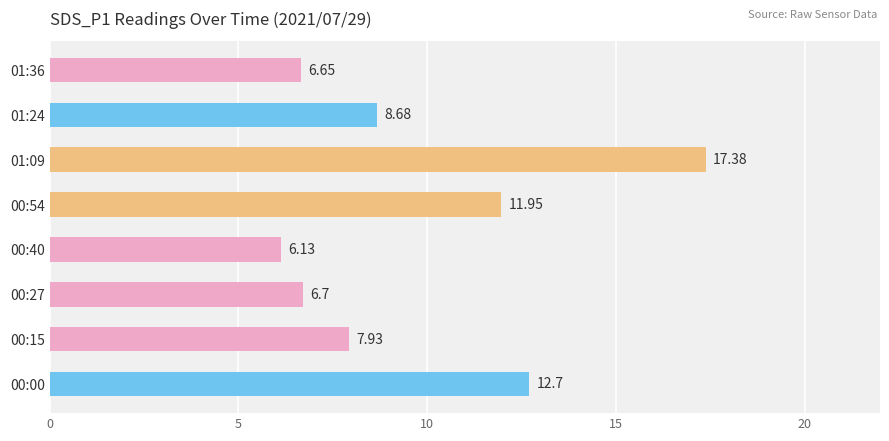

What is the difference between the values at 01:36 and 00:54?

5.3